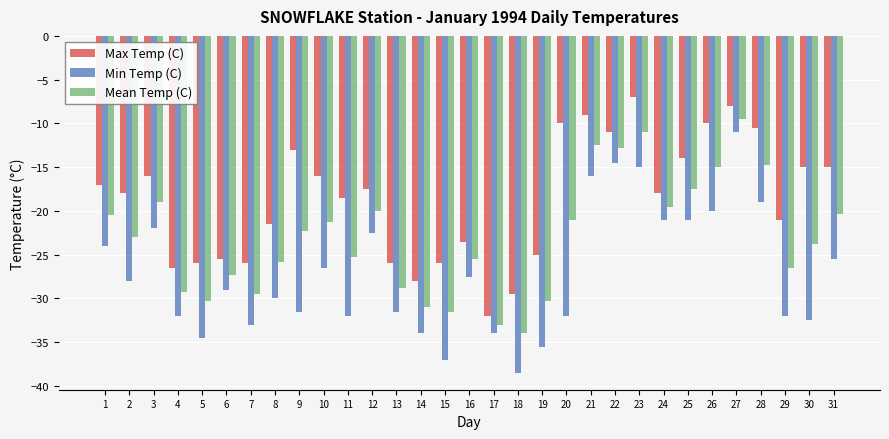

What is the sum of all Mean Temp (C) values?

-711.9